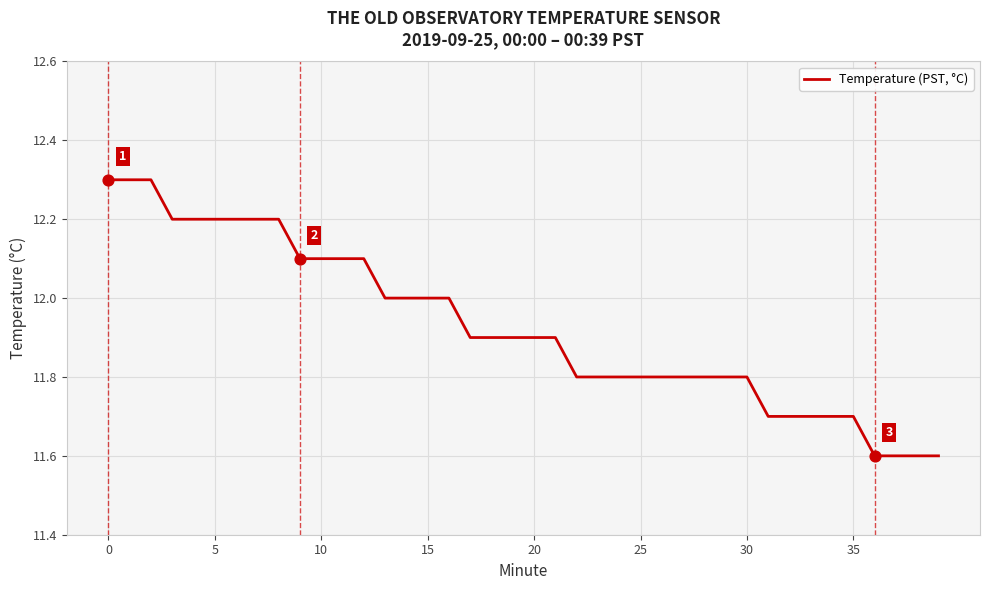

What is the greatest value displayed?

12.3